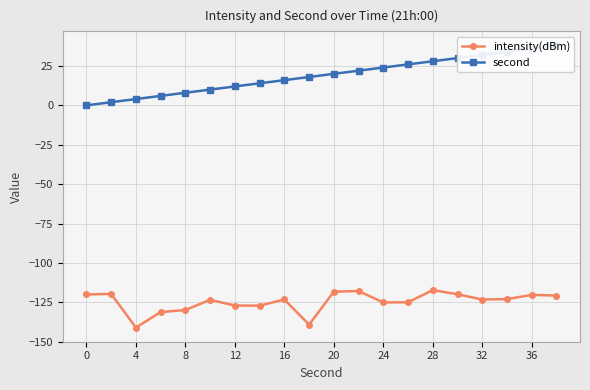

How many lines are shown in the chart?

2